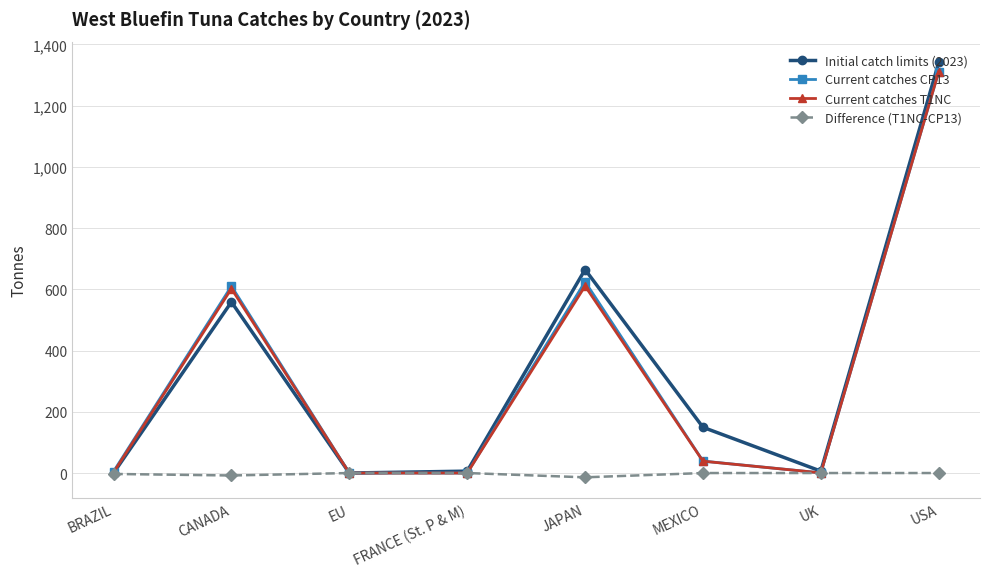

What are all the series names shown in the legend?

Initial catch limits (2023), Current catches CP13, Current catches T1NC, Difference (T1NC-CP13)